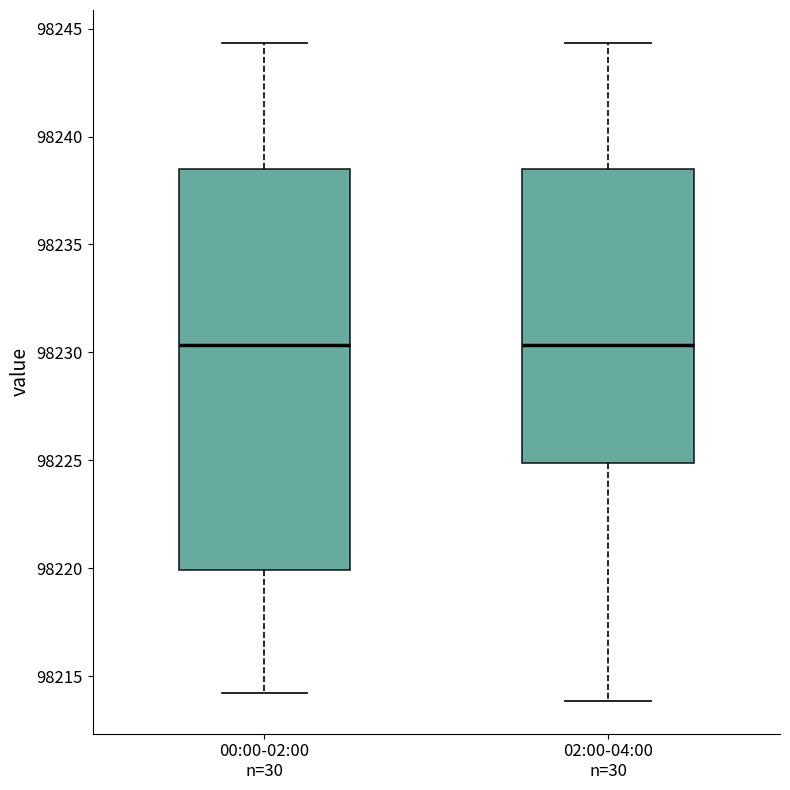

Reading left to right, read every box against the y-axis: the position of its median line, the range the box covers, and the ends of its whiskers. The values are not printed on the chart, so give them approximately, as read against the axis.

00:00-02:00 n=30: median 98230.5, box 98220.0 to 98238.5, whiskers 98214.0 to 98244.5
02:00-04:00 n=30: median 98230.5, box 98225.0 to 98238.5, whiskers 98214.0 to 98244.5